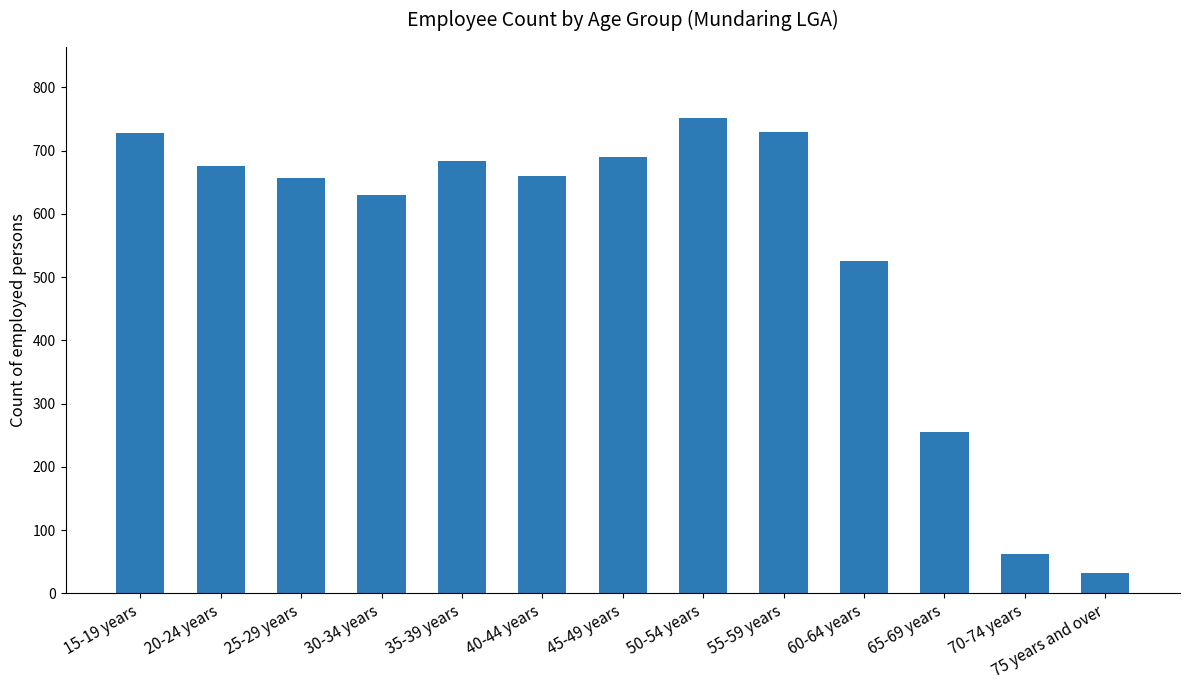

What is the label of the 4th bar from the right?

60-64 years